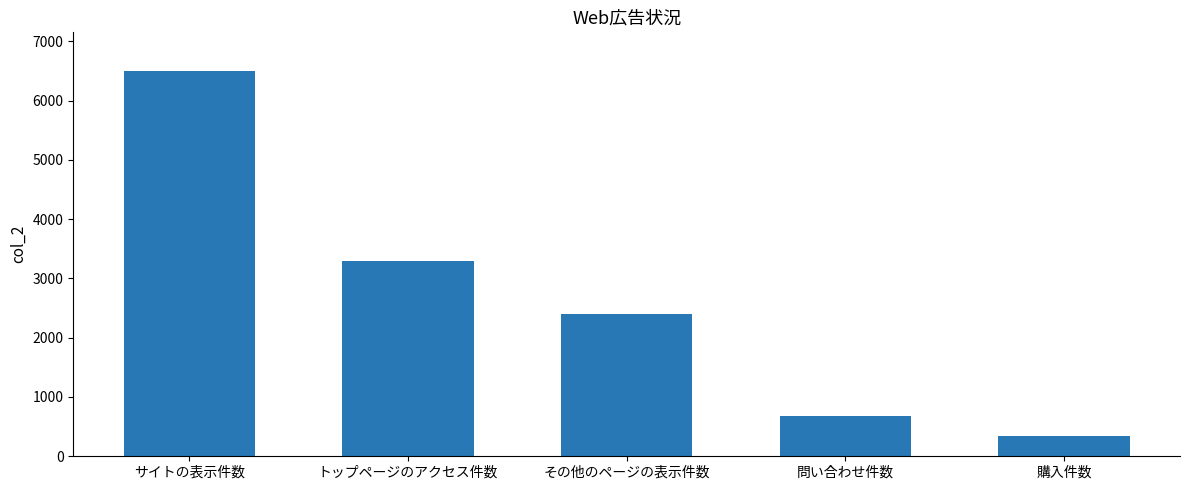

What is the value of the 4th bar from the left?

680